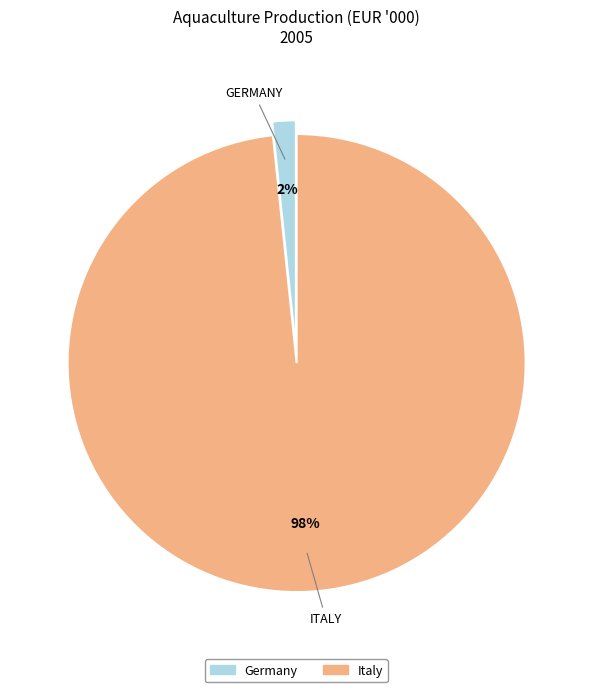

To the nearest percent, what portion does Germany represent?

2%